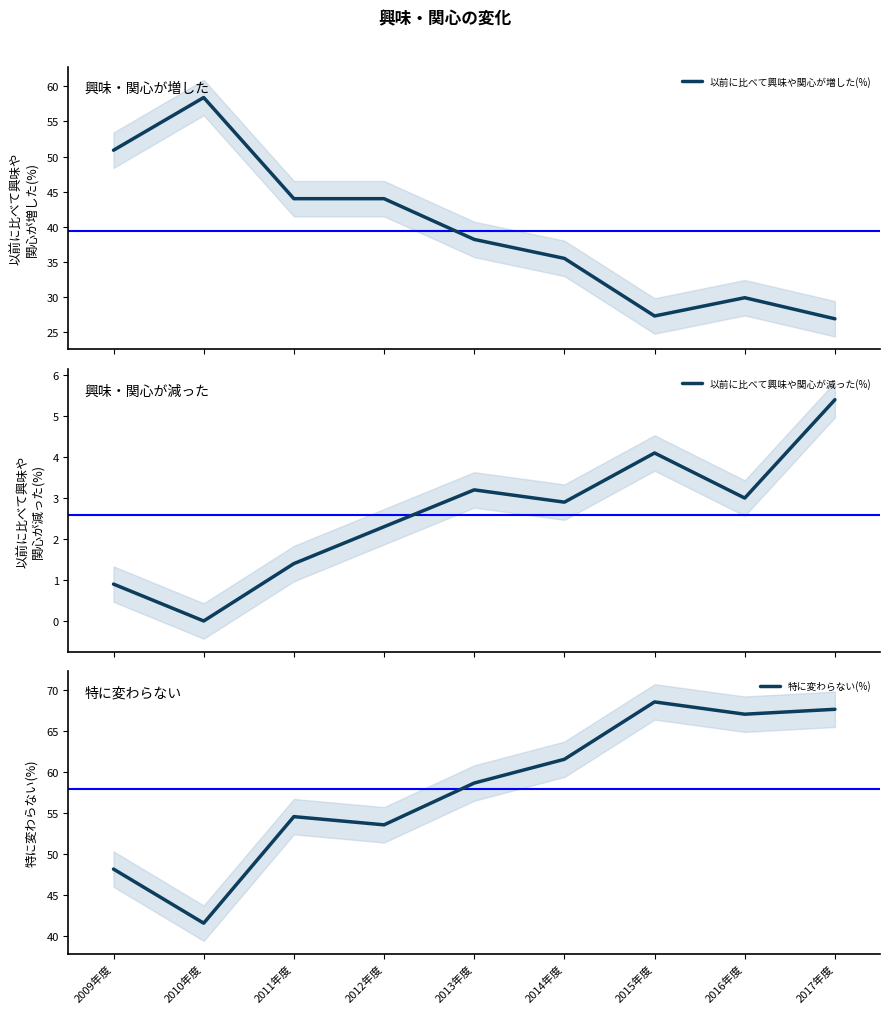

Reading left to right, list all the values displayed in this chart.

以前に比べて興味や関心が増した(%): 2009年度=50.9	2010年度=58.4	2011年度=44.0	2012年度=44.0	2013年度=38.2	2014年度=35.5	2015年度=27.3	2016年度=29.9	2017年度=26.9
以前に比べて興味や関心が減った(%): 2009年度=0.9	2010年度=0.0	2011年度=1.4	2012年度=2.3	2013年度=3.2	2014年度=2.9	2015年度=4.1	2016年度=3.0	2017年度=5.4
特に変わらない(%): 2009年度=48.2	2010年度=41.6	2011年度=54.6	2012年度=53.6	2013年度=58.7	2014年度=61.6	2015年度=68.6	2016年度=67.1	2017年度=67.7